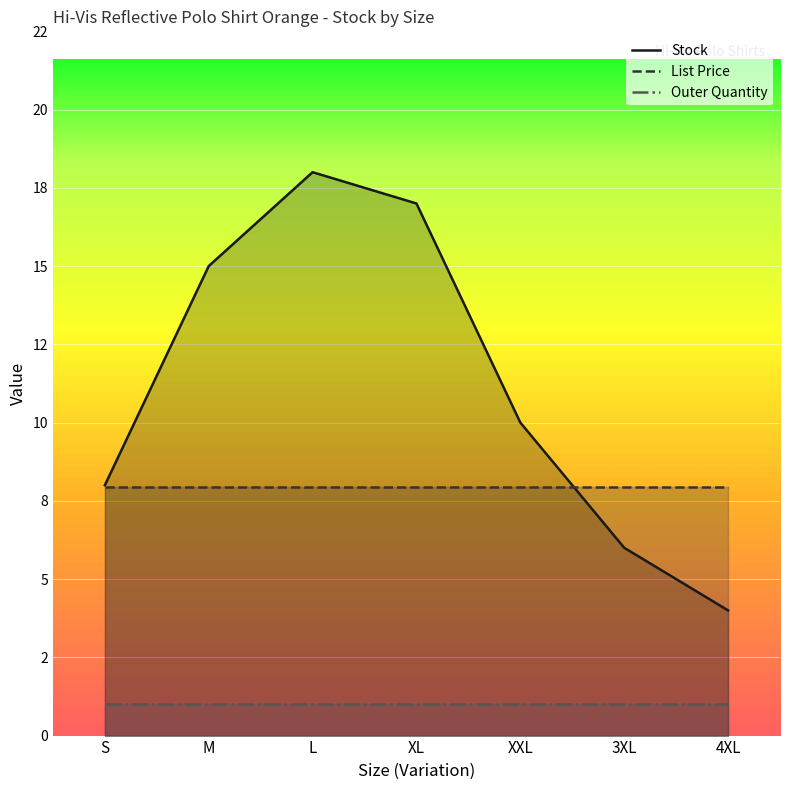

What is the value of the List Price point at the 6th from the left?

8.0